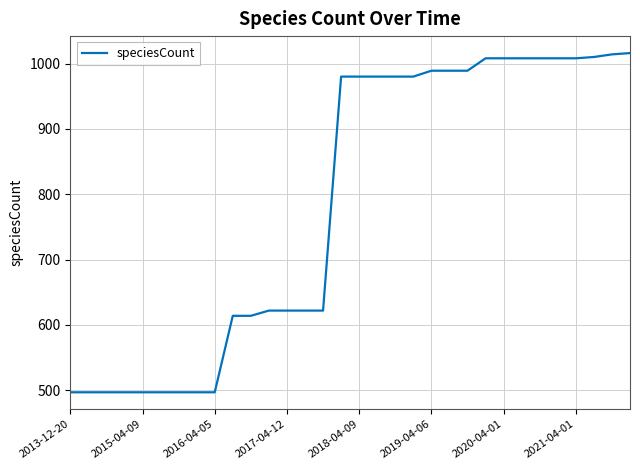

What is the greatest value displayed?

1016